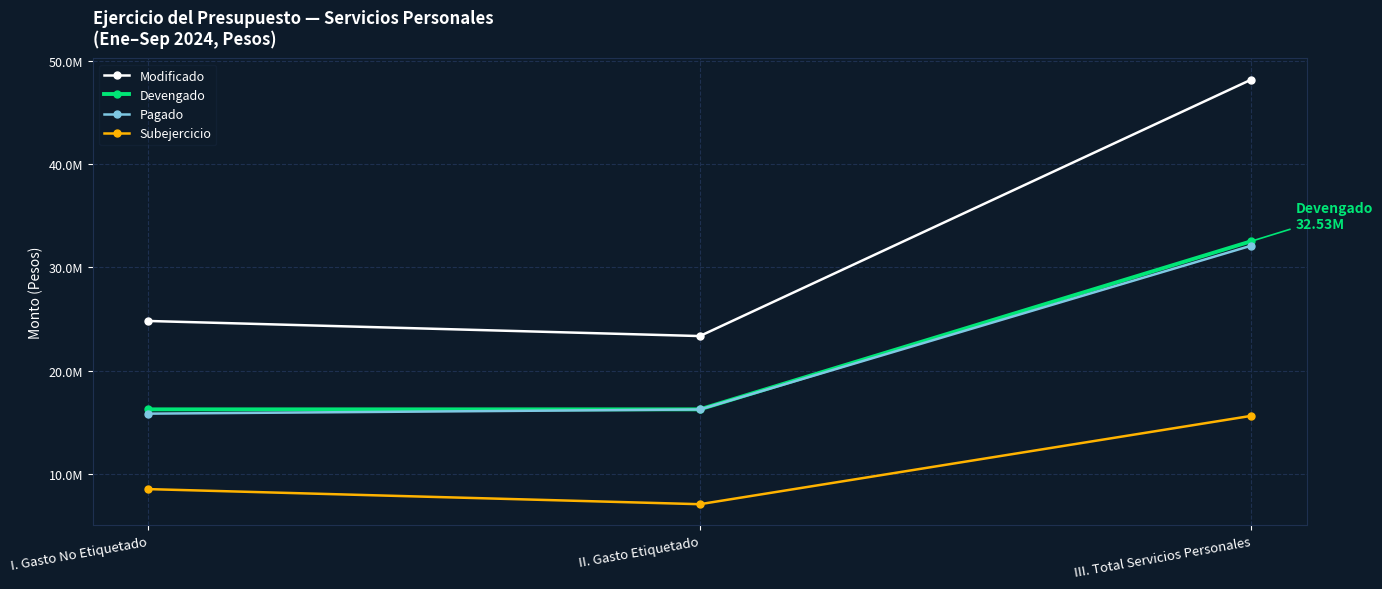

At which label is Pagado closest to 23974797?

II. Gasto Etiquetado